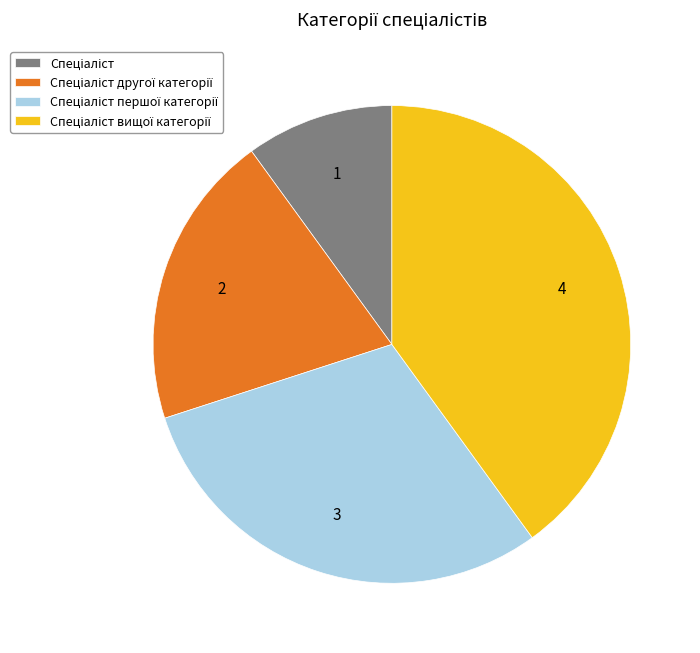

Does any single category account for the majority?

No